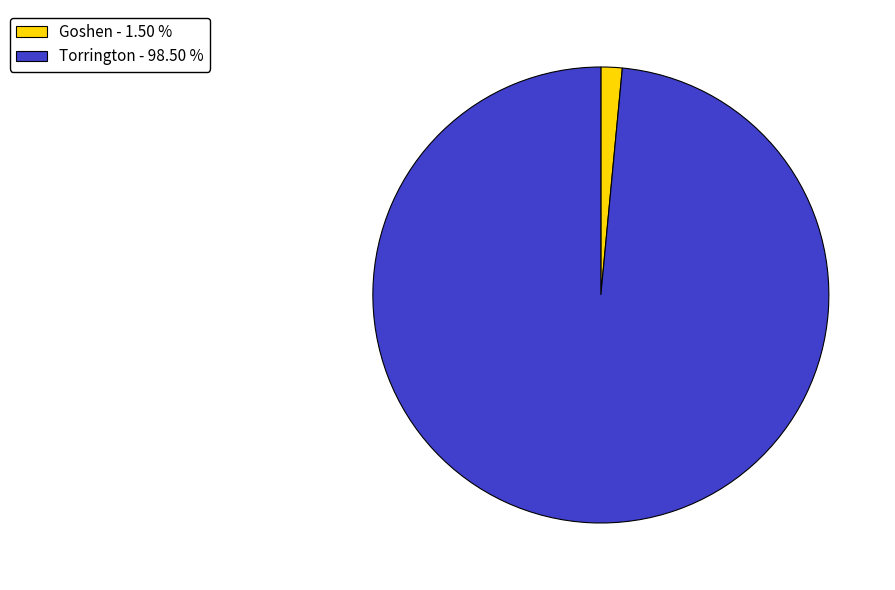

Which slice represents more than half of the pie?

Torrington